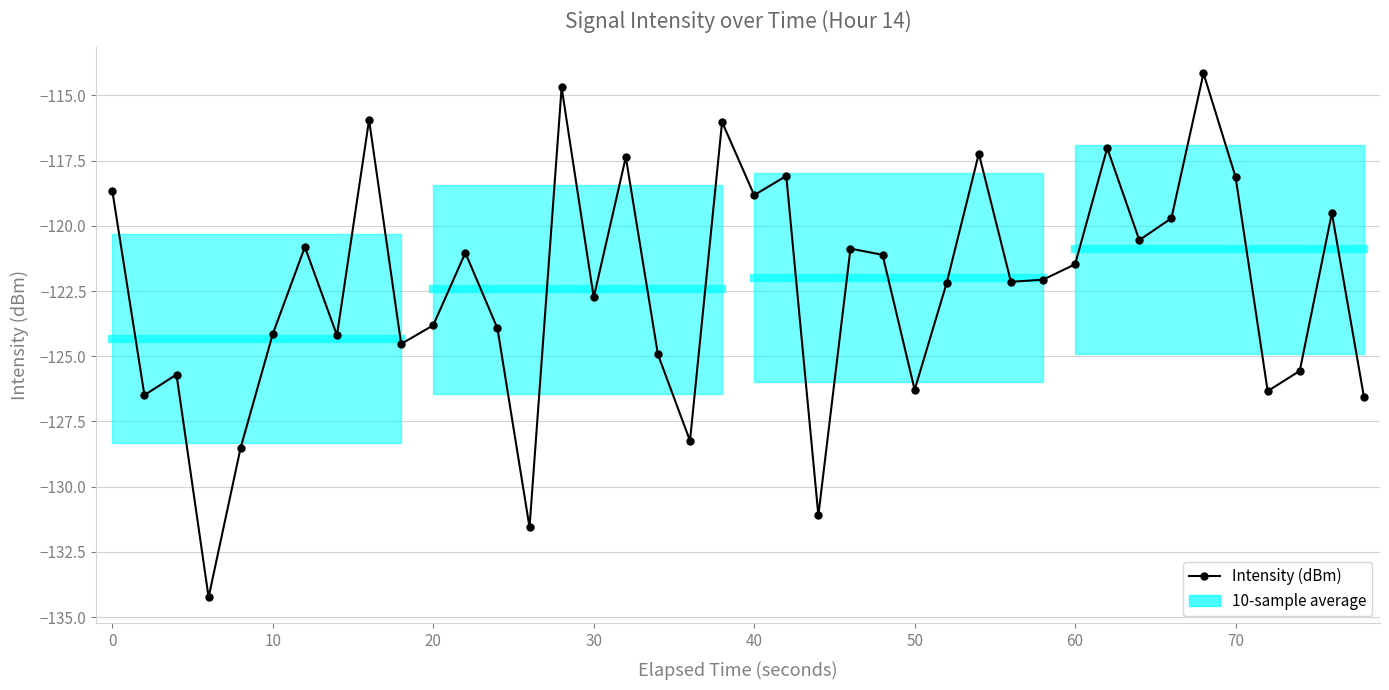

What is the average value?

-122.4